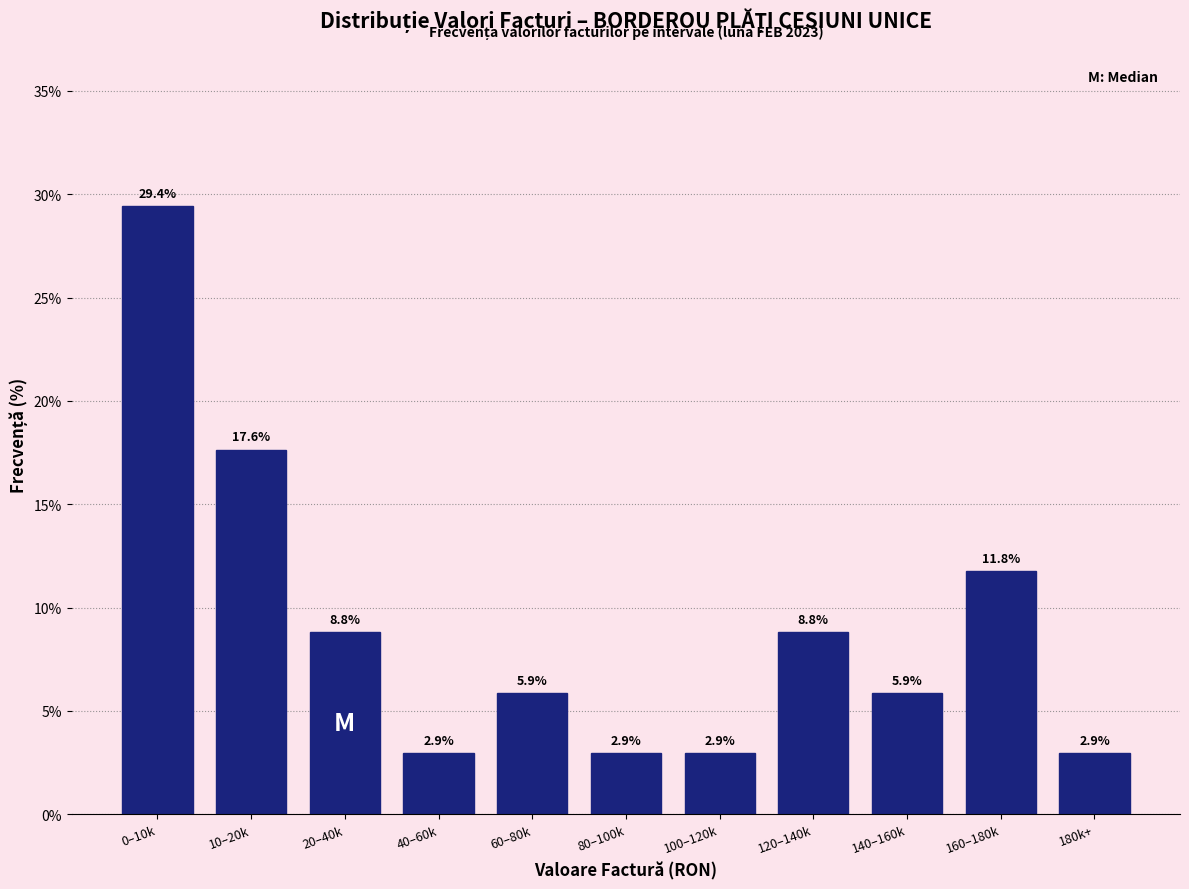

Reading left to right, what are all the values shown in this chart?

29.4	17.6	8.8	2.9	5.9	2.9	2.9	8.8	5.9	11.8	2.9